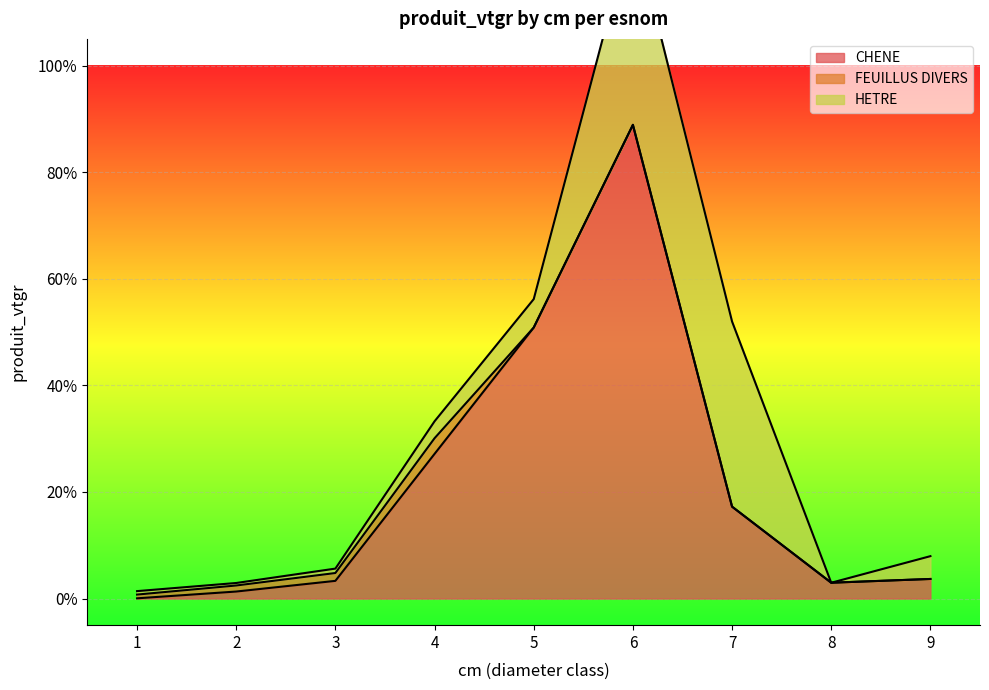

Where is the first local minimum for HETRE?

2